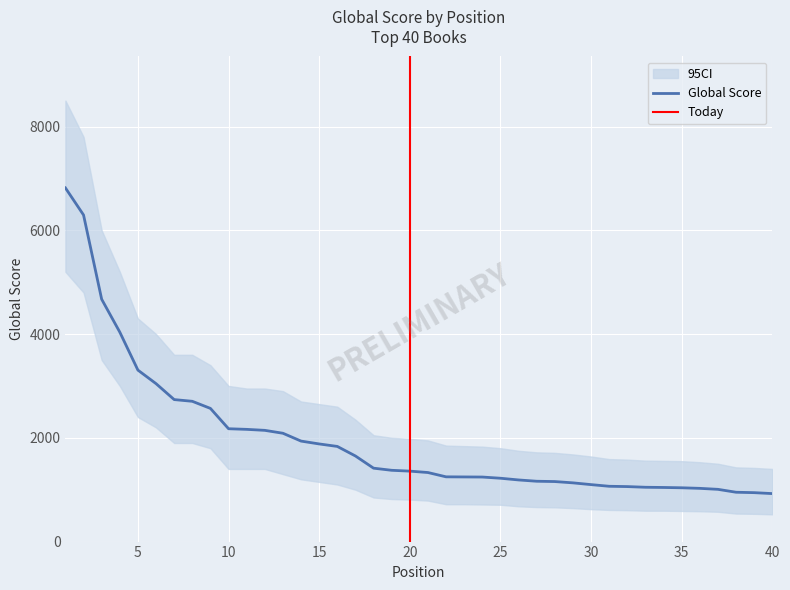

What is the greatest value displayed?

8500